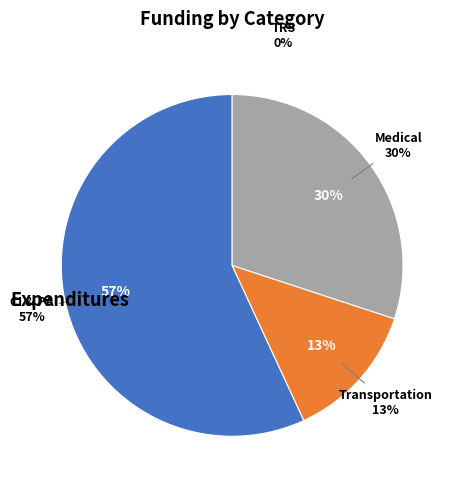

What is the largest slice in the pie chart?

CI & PA